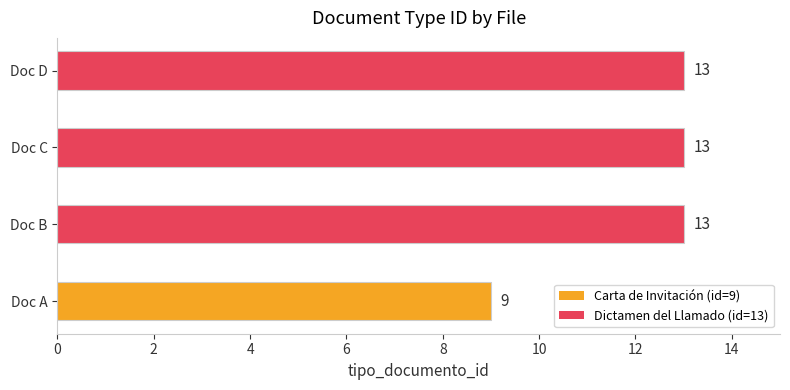

What is the ratio of the value at Doc D to the value at Doc A?

1.4